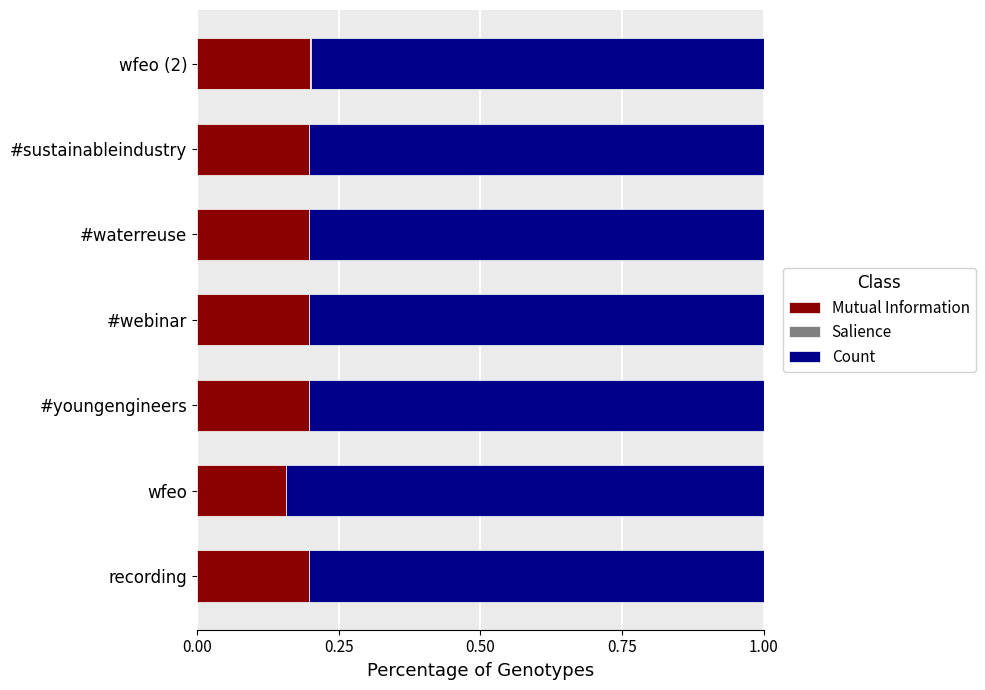

The value of Mutual Information at wfeo is 0.2. True or false?

True